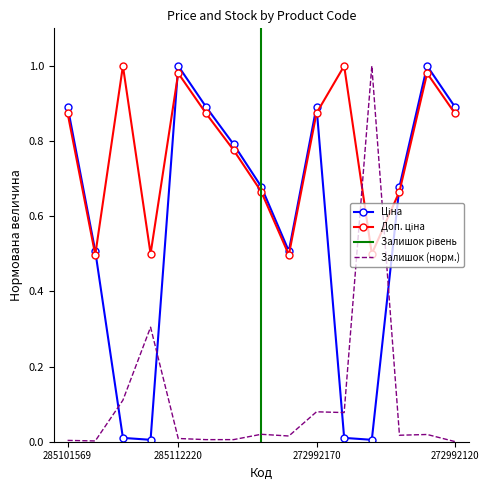

Count the number of categories in the chart.

15